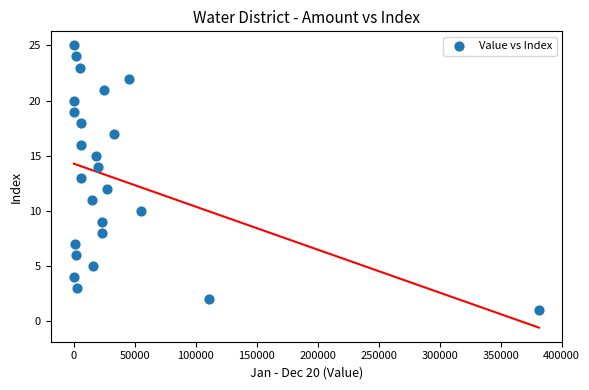

What is the range of Y values (max minus min)?

24